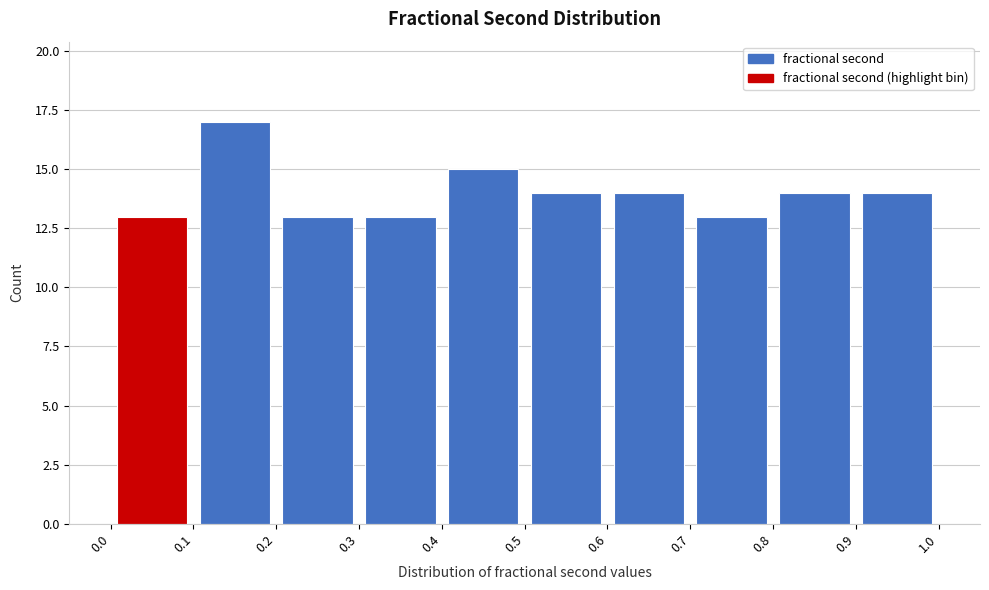

Reading left to right, list every bar in this chart as the range it spans on the x-axis followed by its height. The values are not printed on the chart, so give them approximately, as read against the axis.

0.0 to 0.1: 13
0.1 to 0.2: 17
0.2 to 0.3: 13
0.3 to 0.4: 13
0.4 to 0.5: 15
0.5 to 0.6: 14
0.6 to 0.7: 14
0.7 to 0.8: 13
0.8 to 0.9: 14
0.9 to 1.0: 14